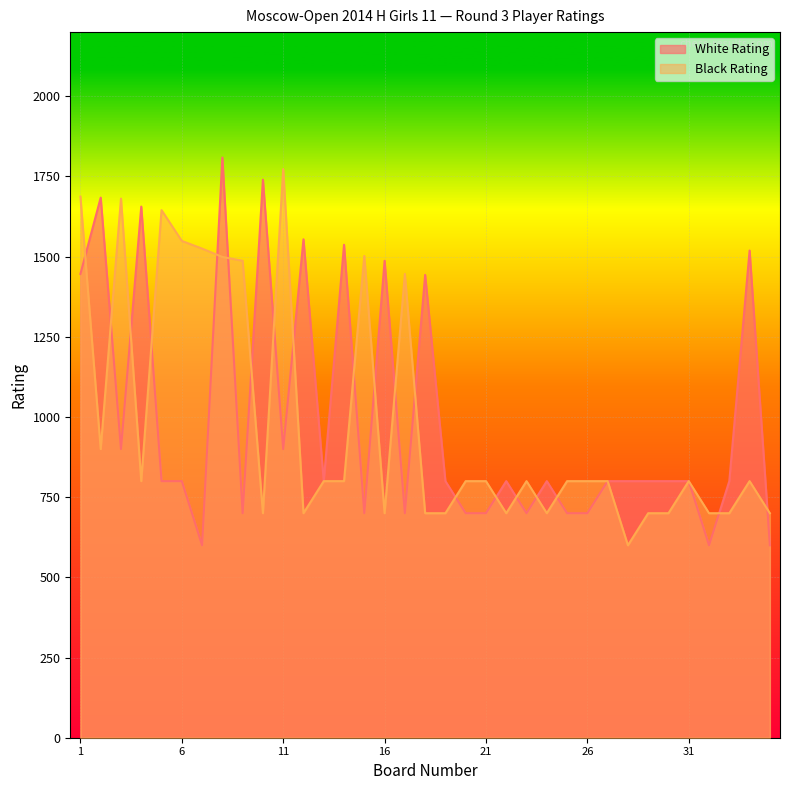

What is the maximum value shown in the chart?

1809